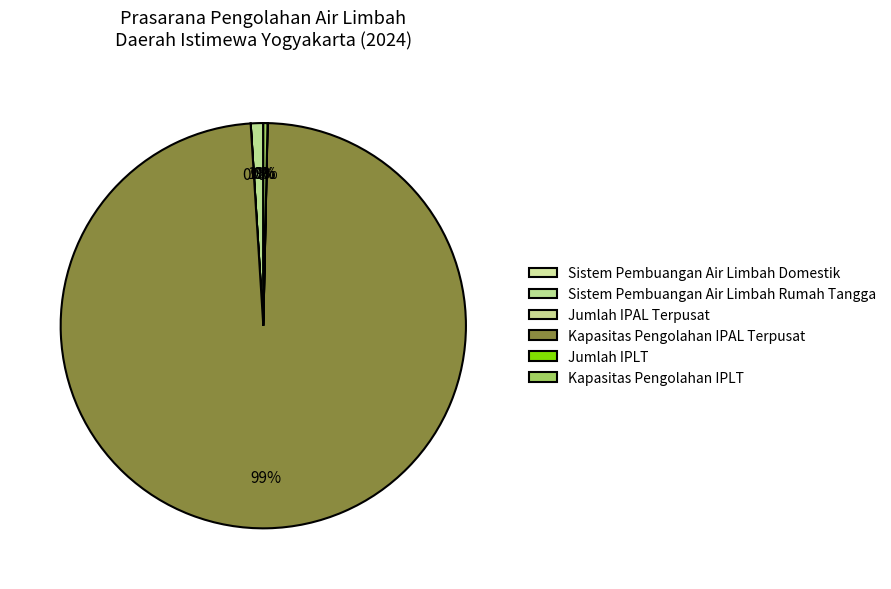

How much of the chart is everything except Sistem Pembuangan Air Limbah Domestik?

100.0%